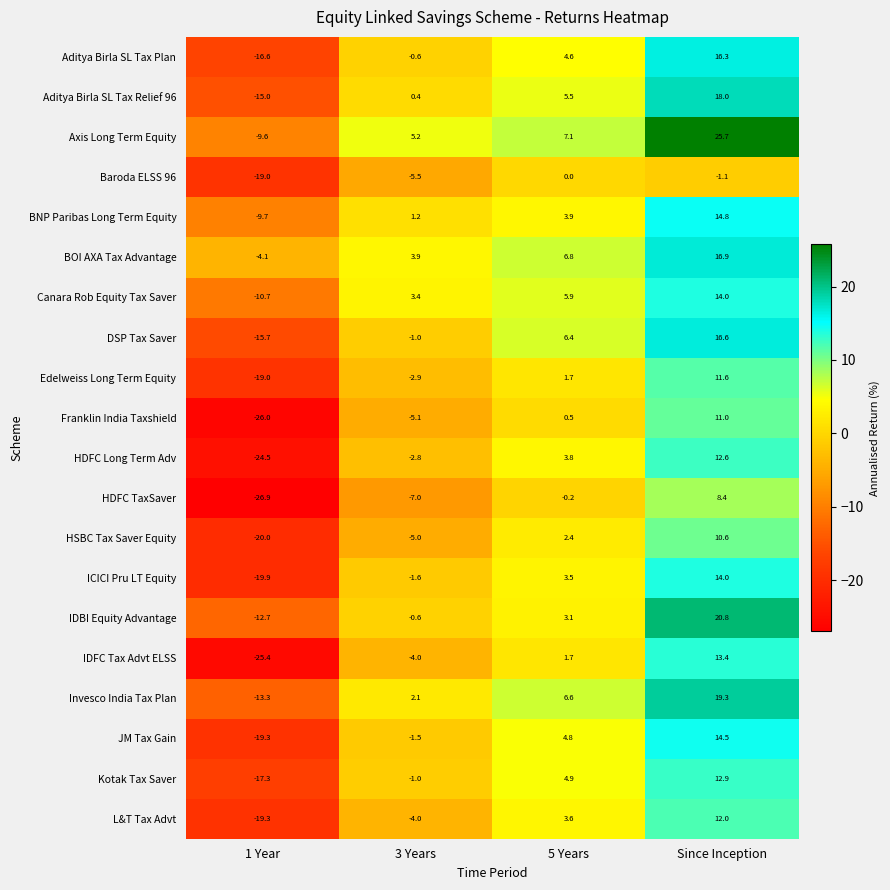

What is the smallest value displayed?

-26.9